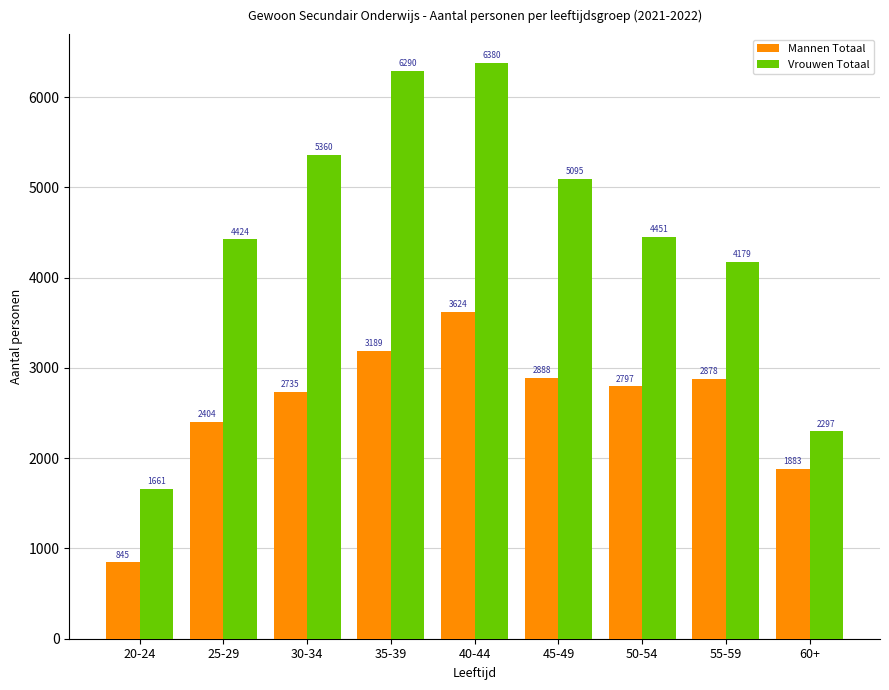

What is the label of the 6th bar from the right?

35-39